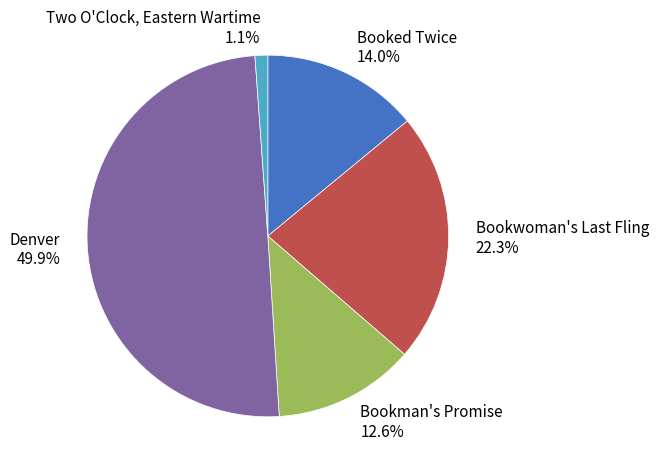

Is it true that Two O'Clock, Eastern Wartime is 7% of the pie?

False